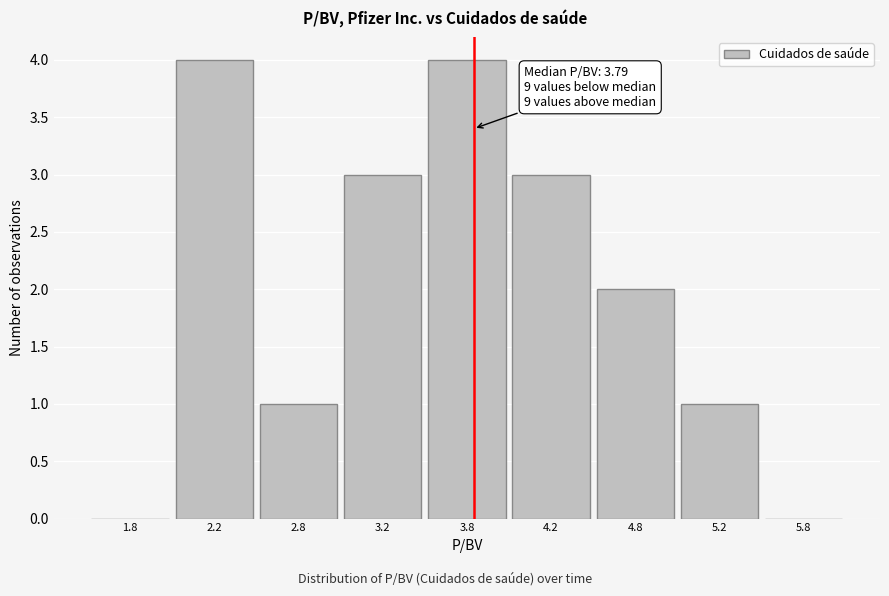

Reading right to left, transcribe all the data shown in this chart.

5.8=0	5.2=1	4.8=2	4.2=3	3.8=4	3.2=3	2.8=1	2.2=4	1.8=0